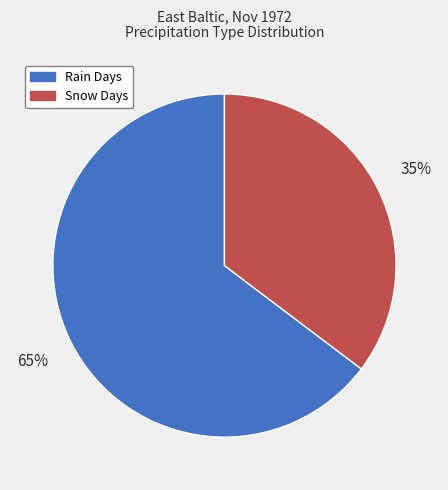

Combined, do Rain Days and Snow Days account for over 50%?

Yes